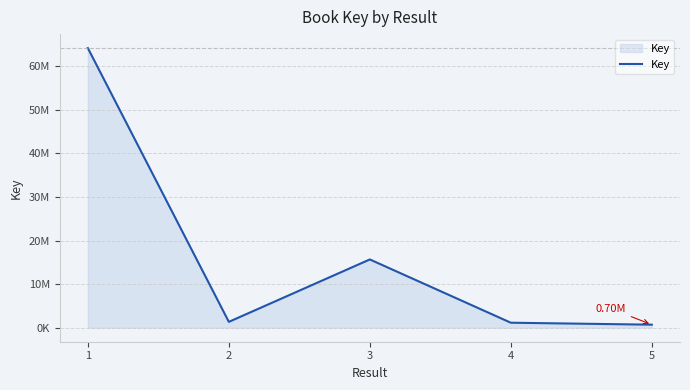

At which label is the value closest to 32445410?

3